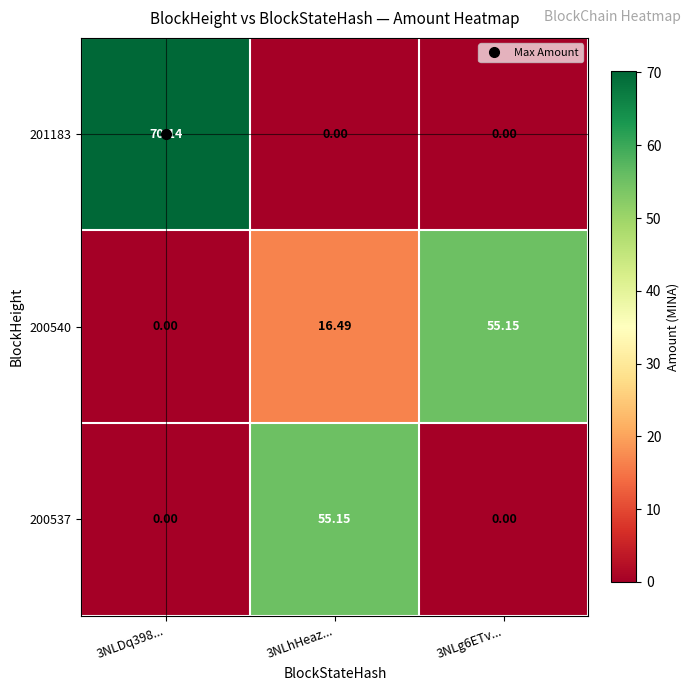

Count the number of data series in this chart.

3